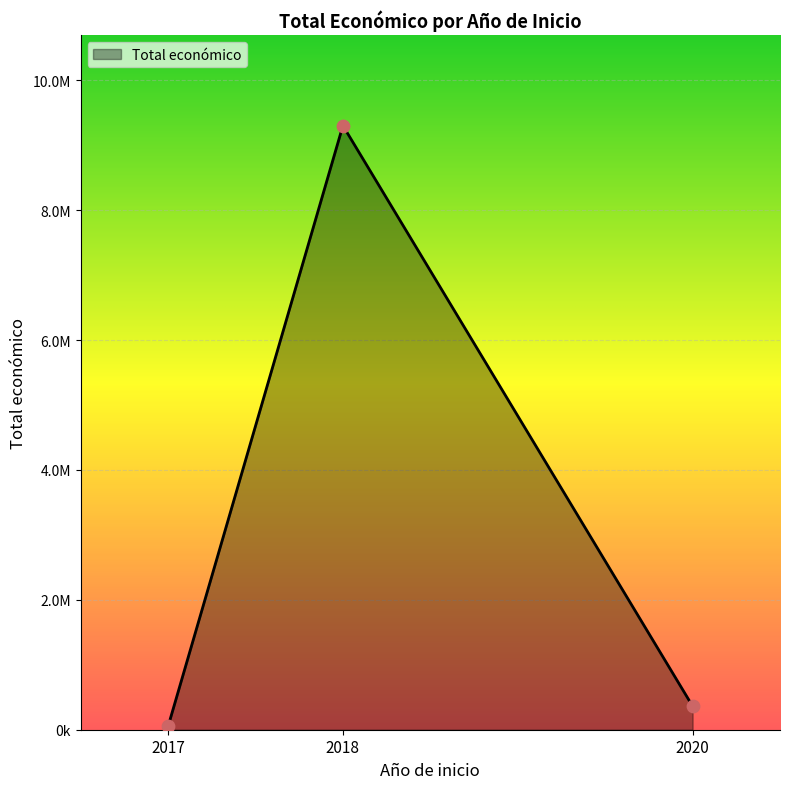

What is the ratio of the value at 2018 to the value at 2017?

114.2